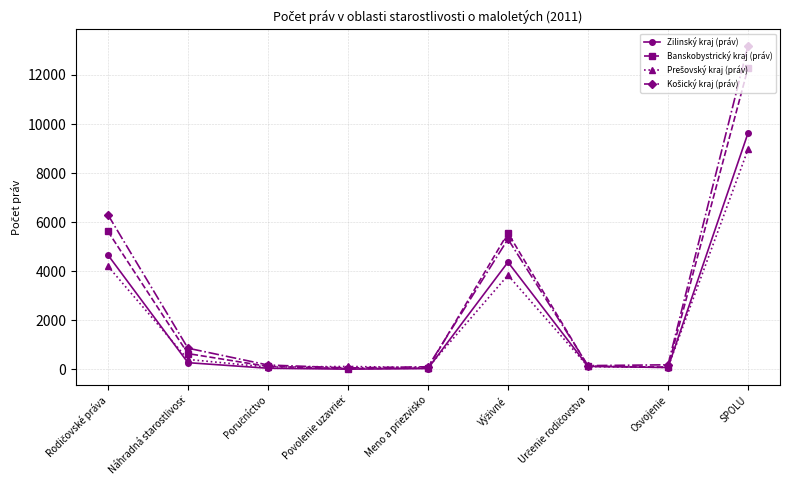

How many lines are shown in the chart?

4